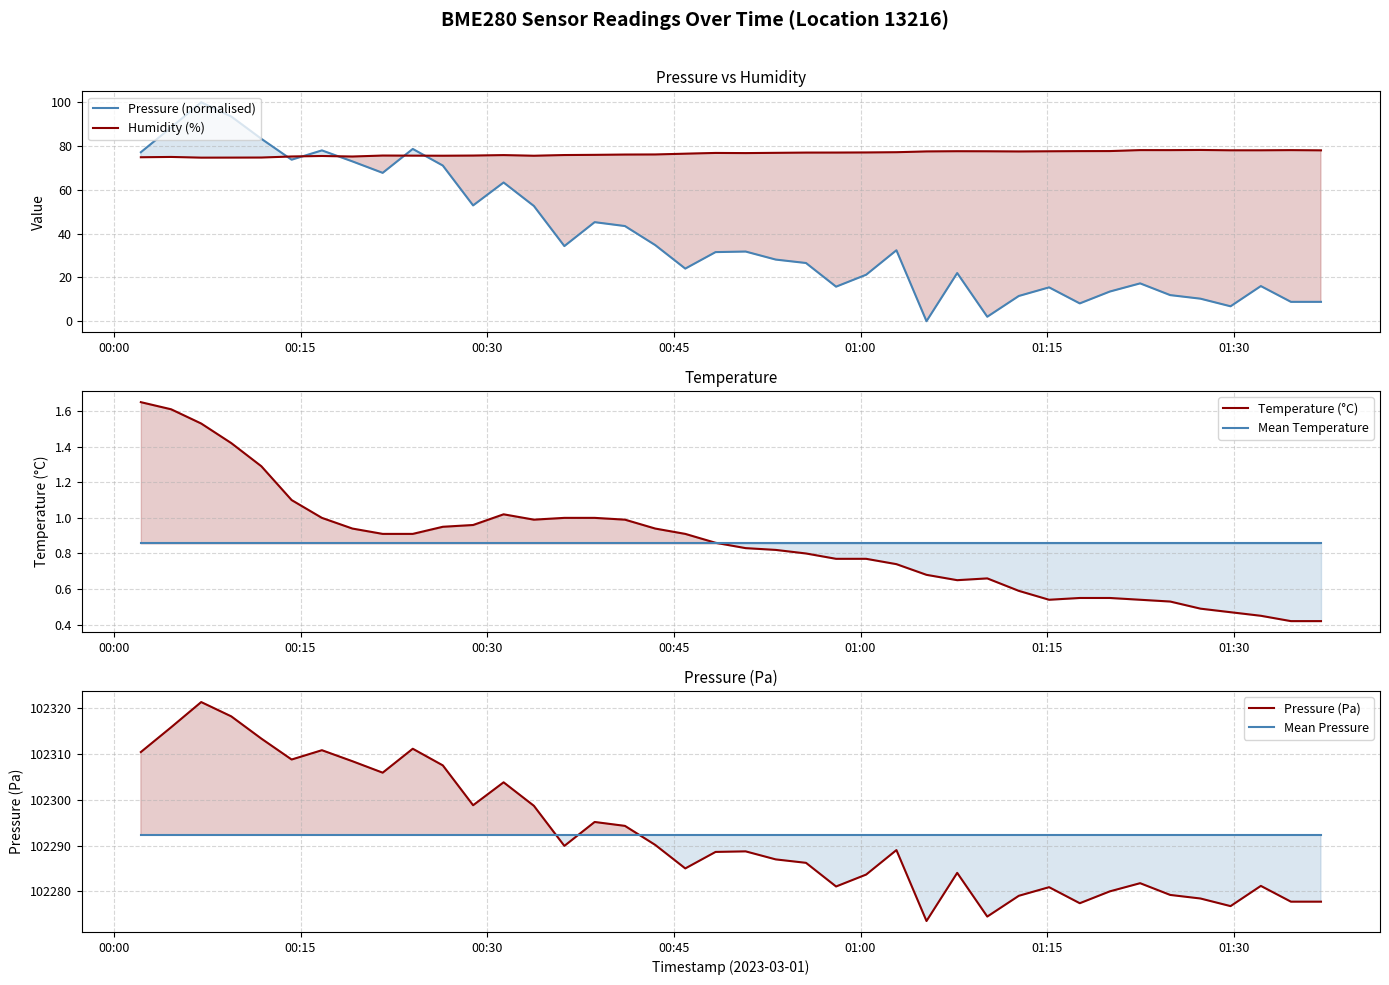

True or false: Pressure (Pa) has more than 2 points higher than both neighbors.

True